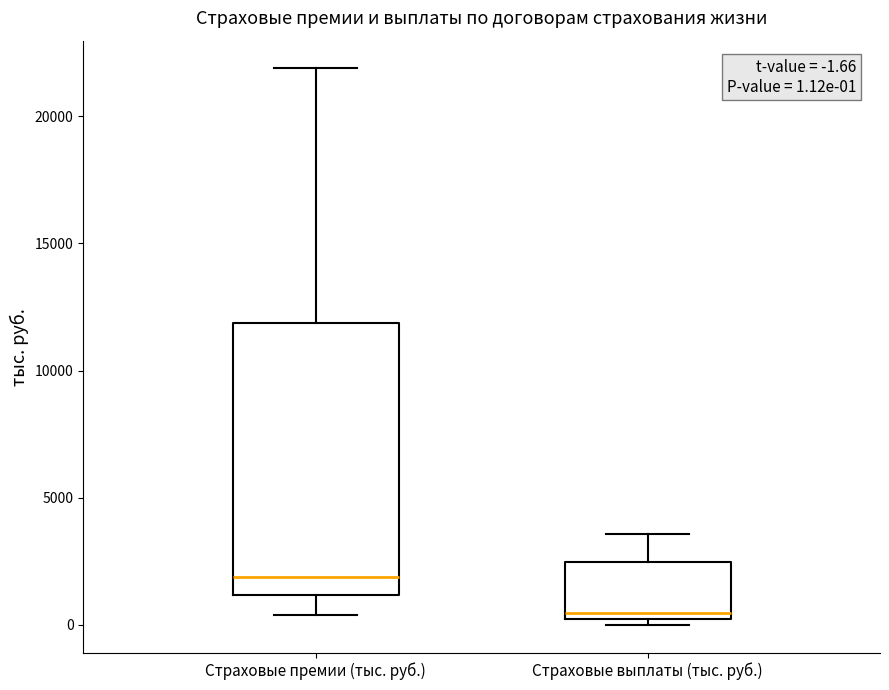

Which box's median line is the highest?

Страховые премии (тыс. руб.)